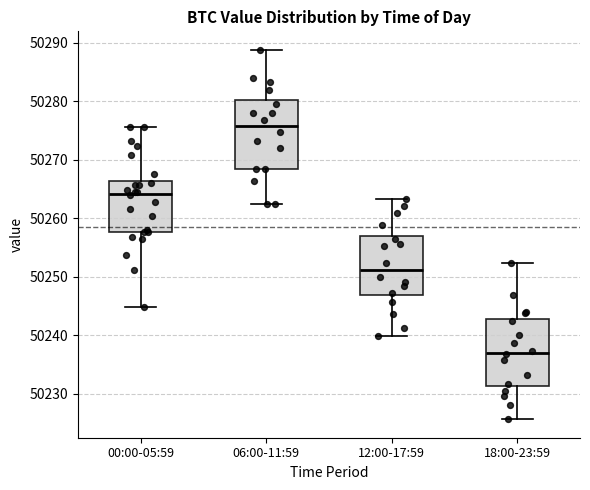

Reading left to right, transcribe this box plot: for each box, give where its median line is, the range the box spans, and where its two whiskers end, as read against the y-axis. The values are not printed on the chart, so give them approximately, as read against the axis.

00:00-05:59: median 50264, box 50258 to 50266, whiskers 50245 to 50276
06:00-11:59: median 50276, box 50268 to 50280, whiskers 50262 to 50289
12:00-17:59: median 50251, box 50247 to 50257, whiskers 50240 to 50263
18:00-23:59: median 50237, box 50231 to 50243, whiskers 50226 to 50252